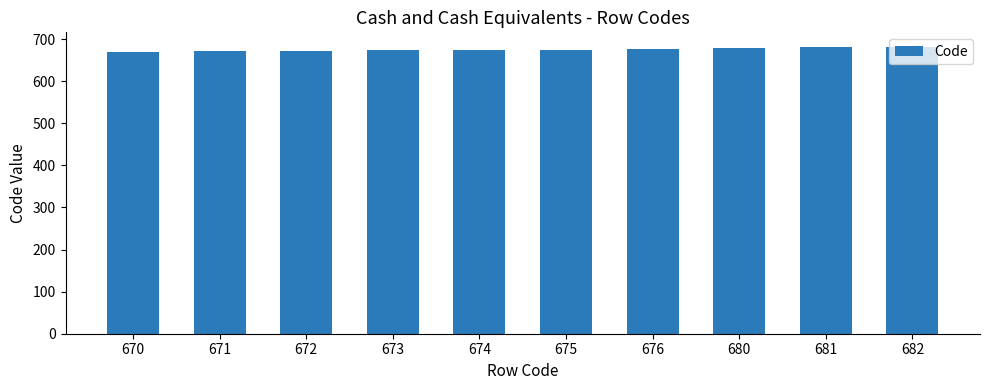

What is the change in value from 674 to 681?

+7